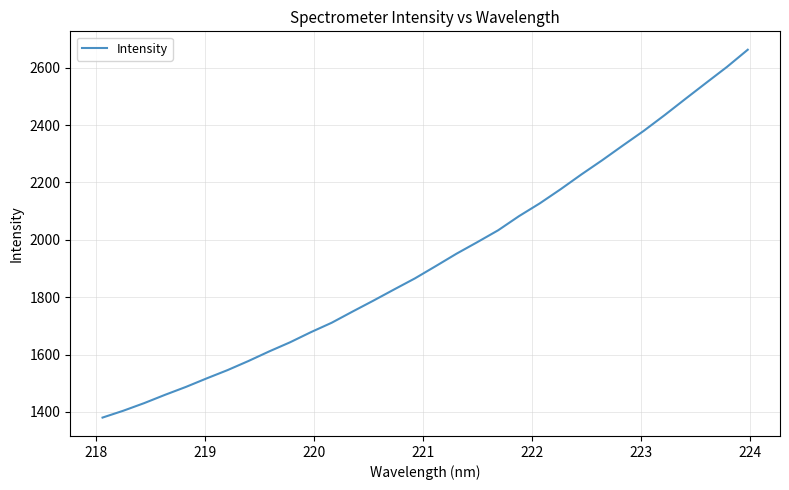

What is the difference between the maximum and minimum values?

1282.1